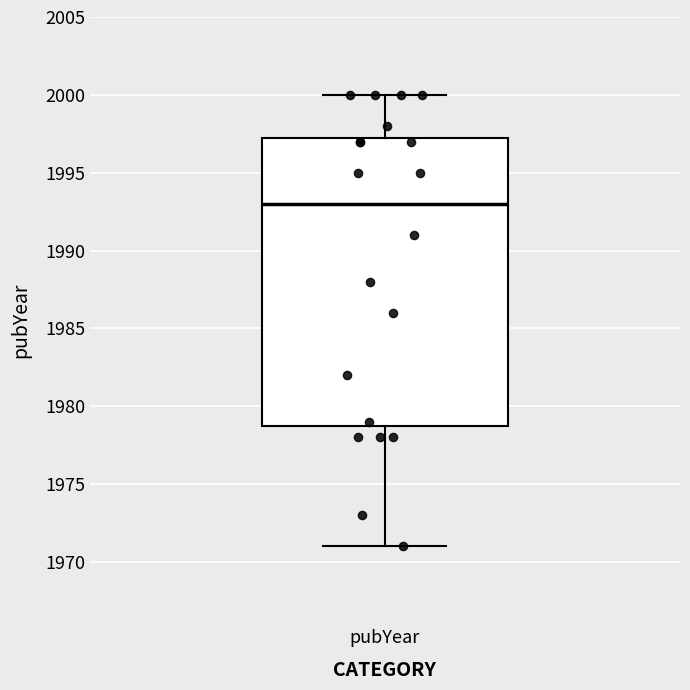

Where does the median line of the box for pubYear sit on the y-axis? The values are not printed on the chart, so give them approximately, as read against the axis.

1993.0